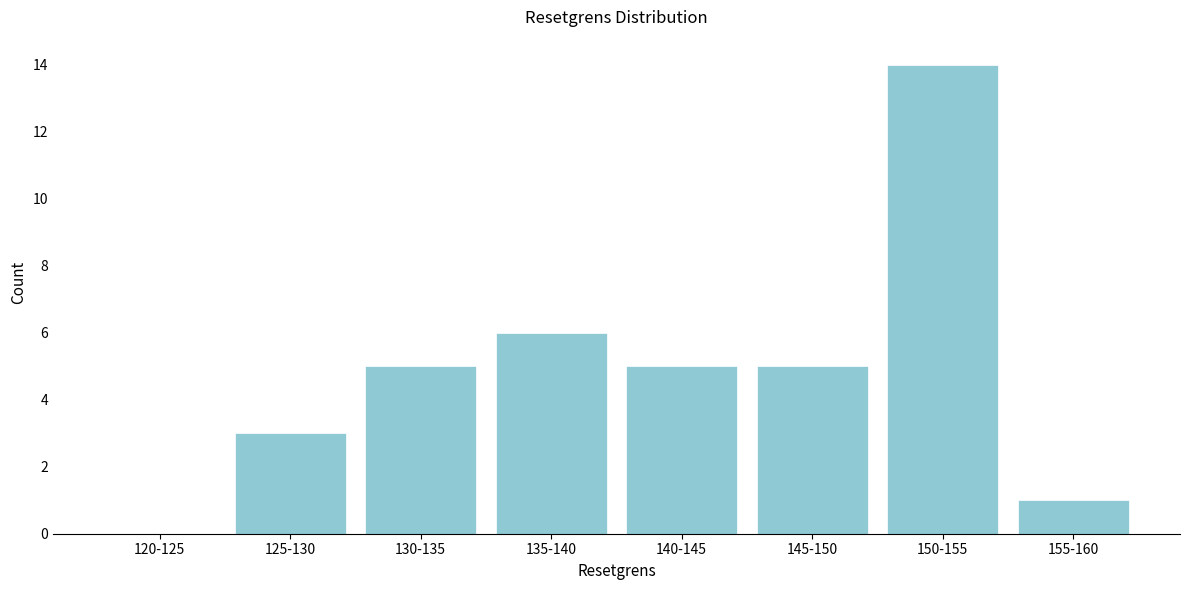

Reading left to right, extract all data points from this chart.

120-125=0	125-130=3	130-135=5	135-140=6	140-145=5	145-150=5	150-155=14	155-160=1